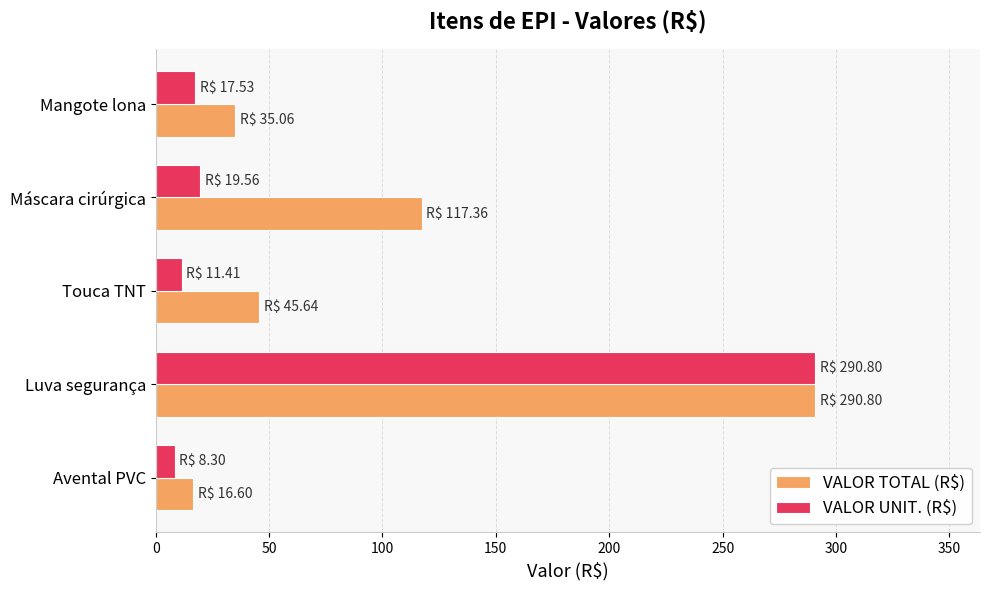

What is the average value of the VALOR UNIT. (R$) series?

69.5